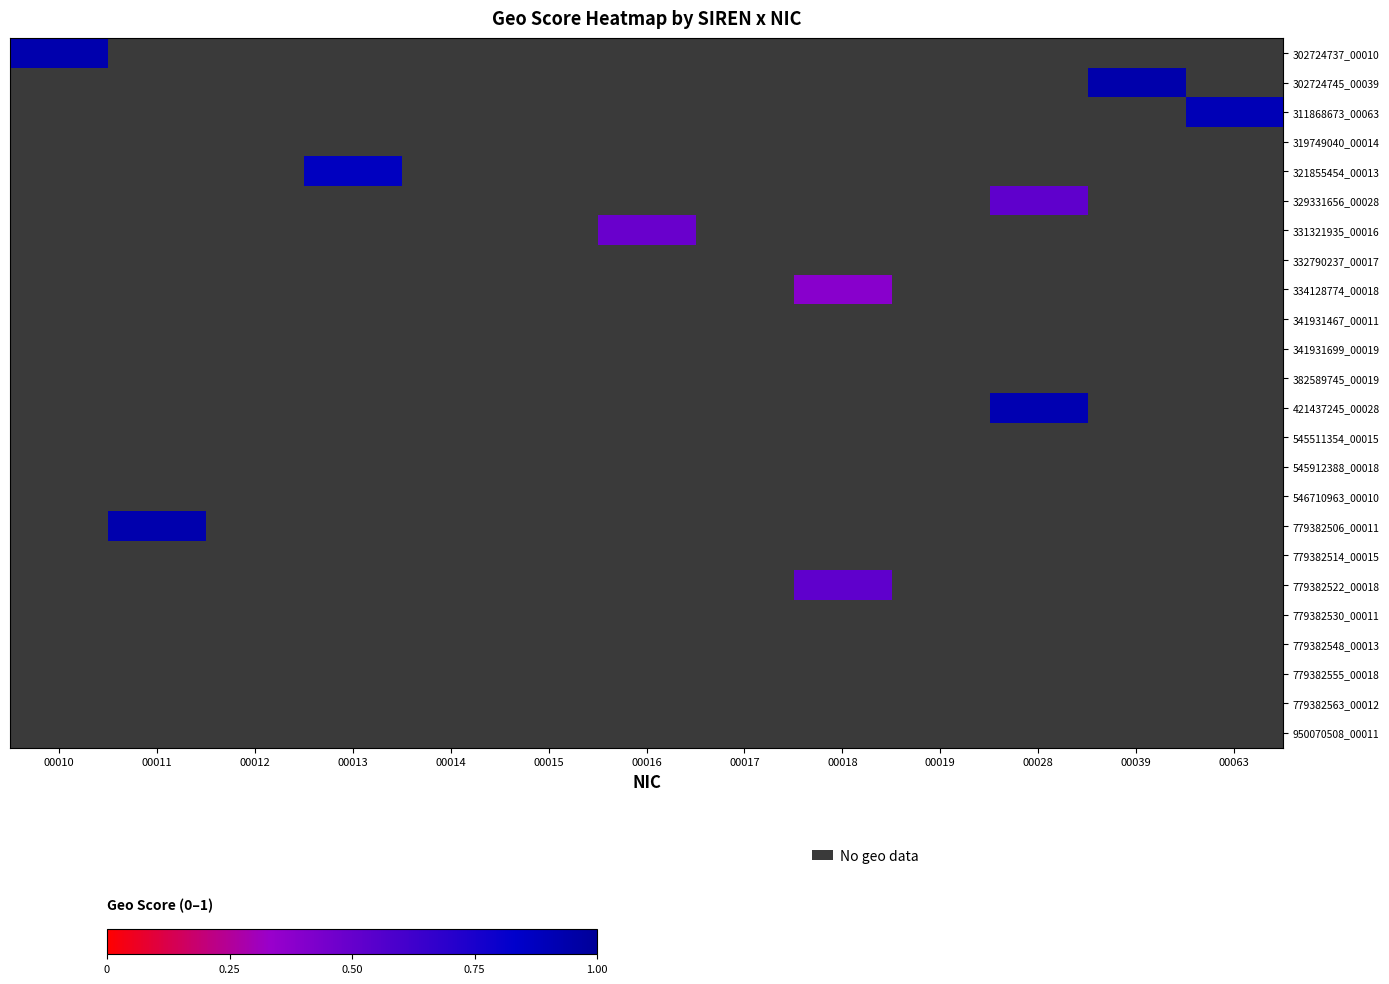

Count the number of data series in this chart.

24